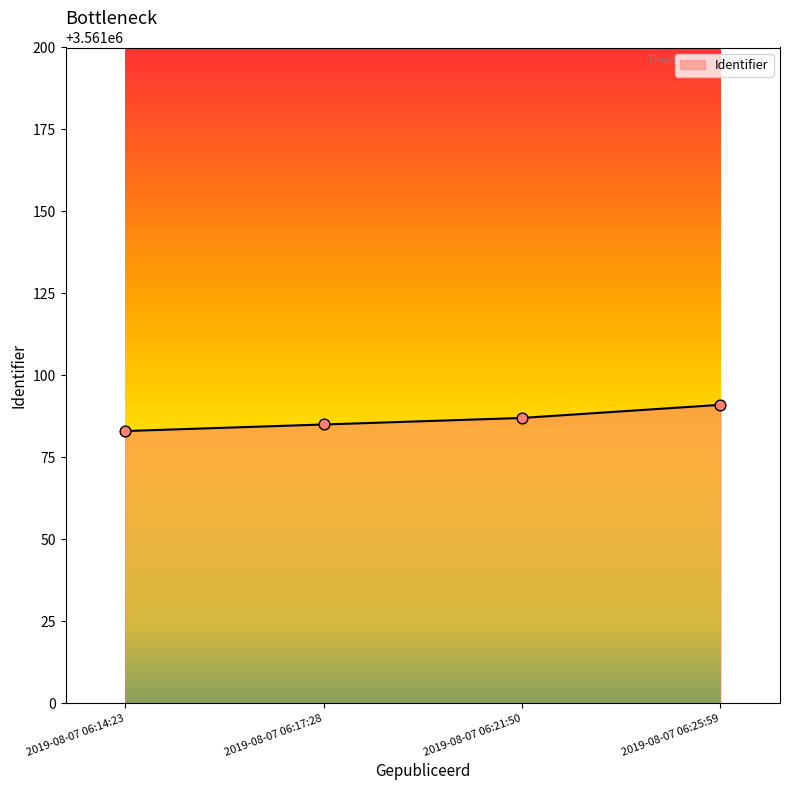

What is the ratio of the value at 2019-08-07 06:21:50 to the value at 2019-08-07 06:25:59?

1.0